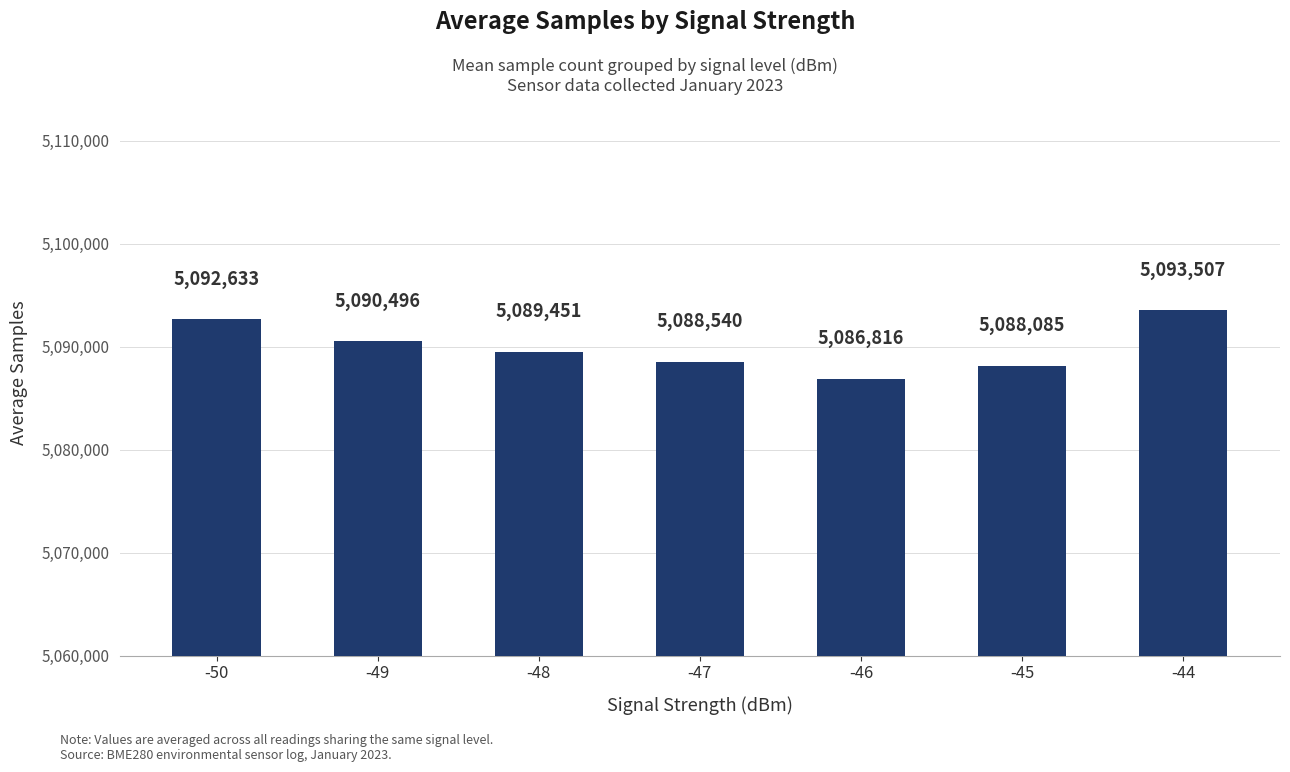

What is the value of the 5th bar from the left?

5086816